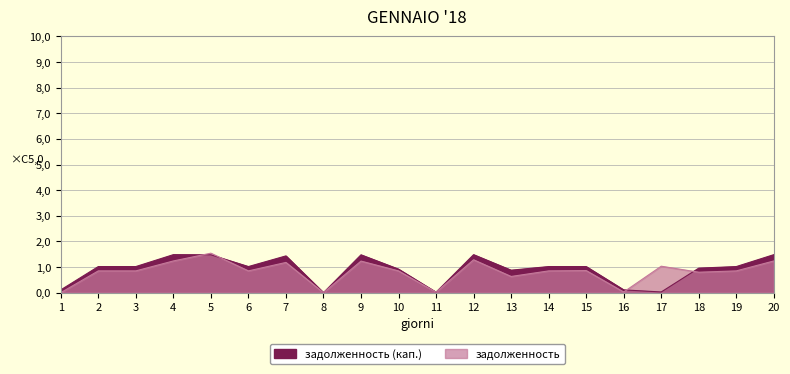

What is the approximate value of задолженность (кап.) at 18?

1.0